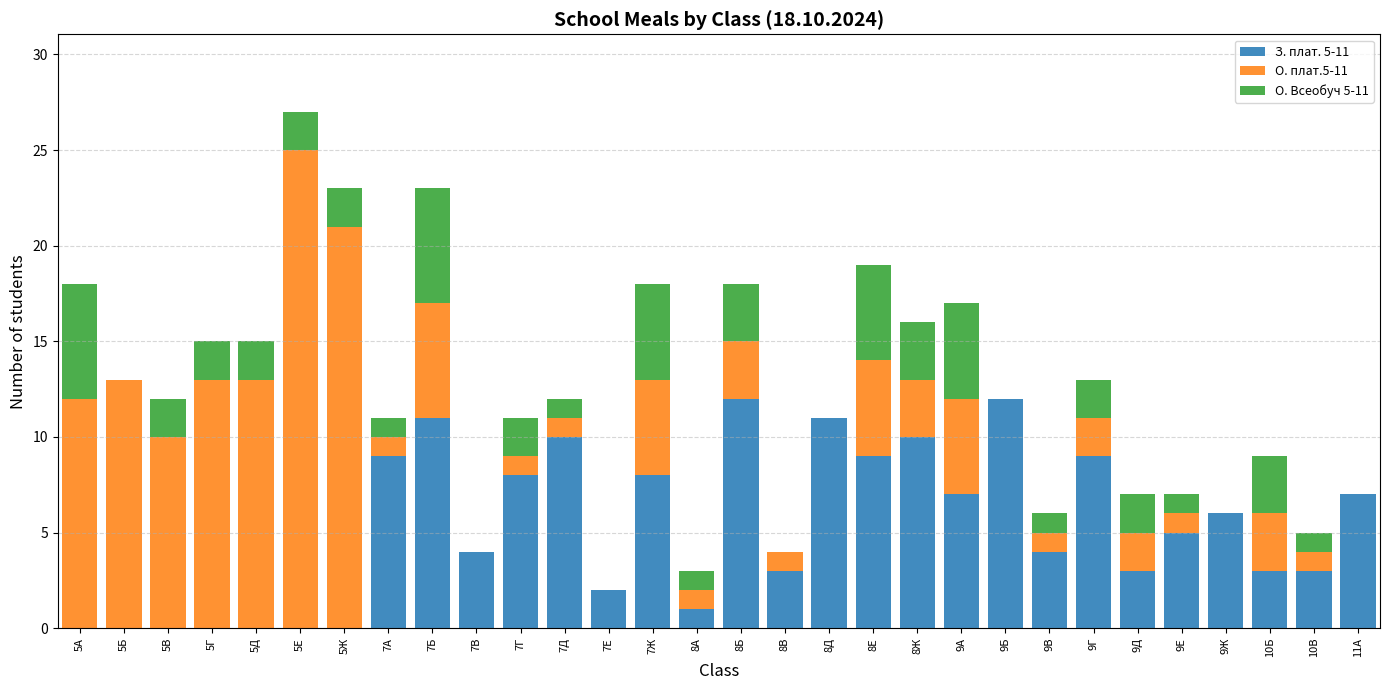

Read the З. плат. 5-11 value at 9Д, to the nearest 5.

5